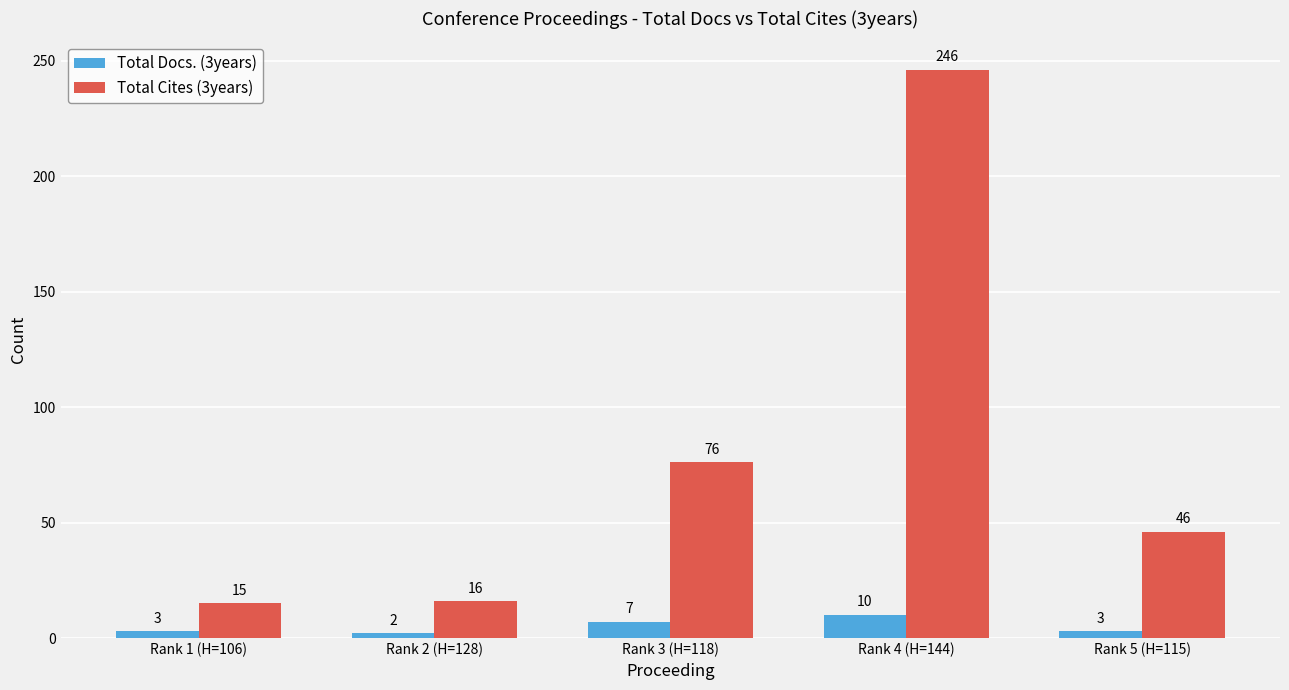

Reading right to left, what are all the values shown in this chart?

Total Docs. (3years): 3	10	7	2	3
Total Cites (3years): 46	246	76	16	15